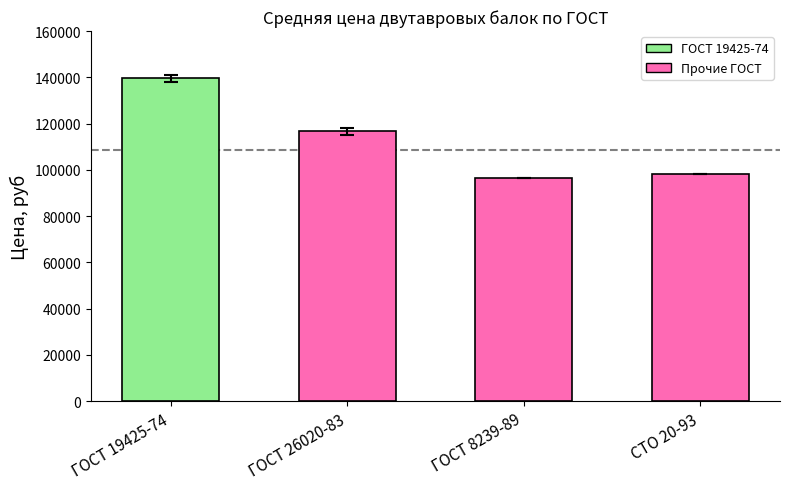

What is the difference between the maximum and minimum values?

43066.7